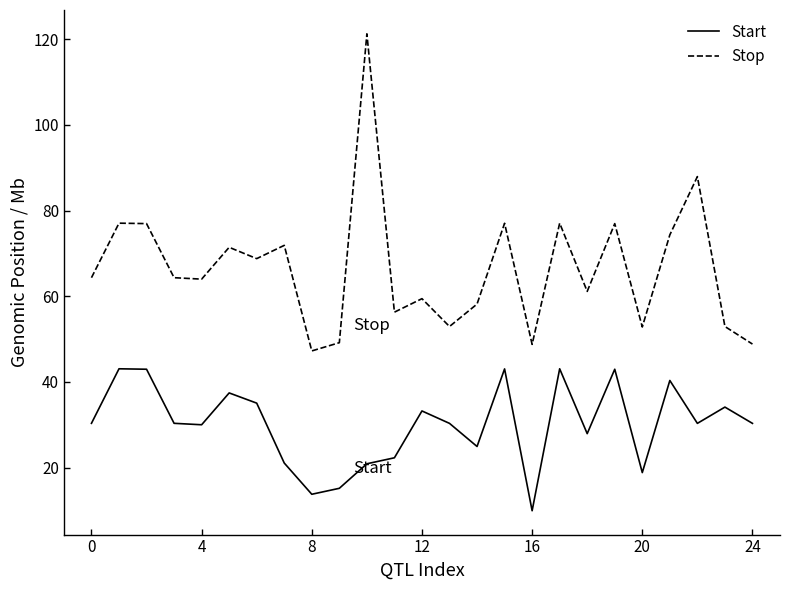

Does the chart display data point markers on the line(s)?

No